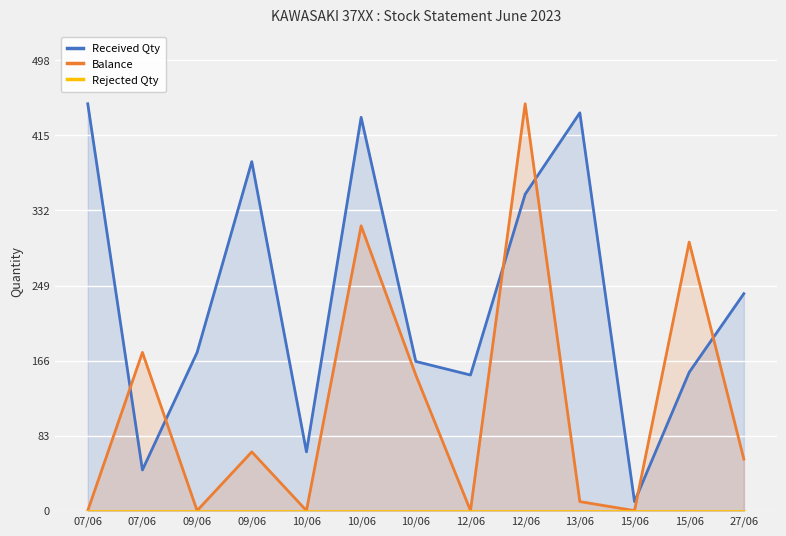

Reading left to right, extract all data points from this chart.

Received Qty: 450	45	175	386	65	435	165	150	350	440	10	153	240
Balance: 0	175	0	65	0	315	150	0	450	10	0	297	57
Rejected Qty: 0	0	0	0	0	0	0	0	0	0	0	0	0